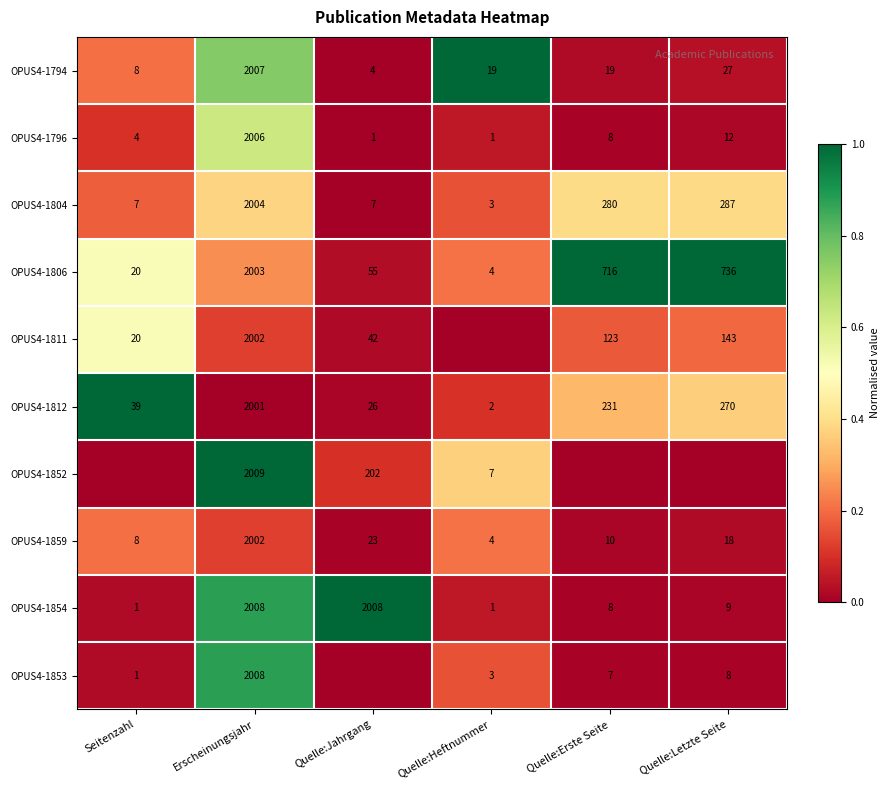

True or false: OPUS4-1854 has a value of 14 at Quelle:Letzte Seite.

False